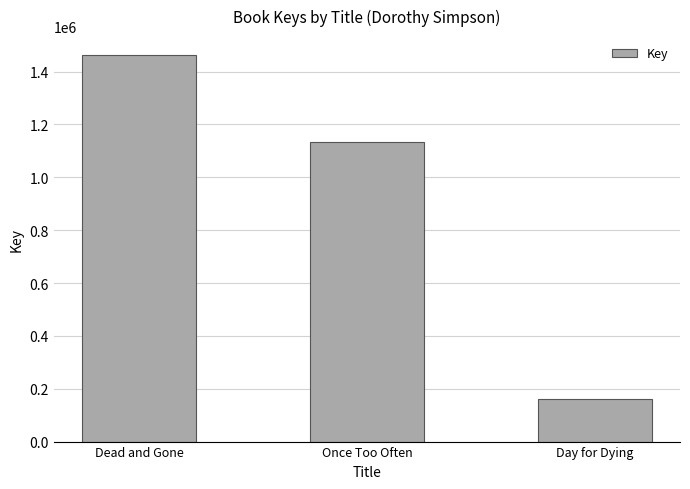

What is the greatest value displayed?

1461182